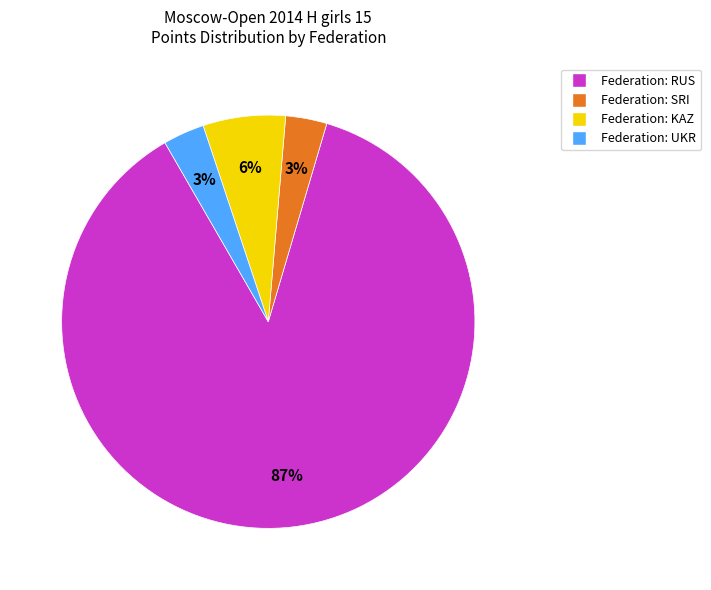

To the nearest percent, what is the average slice percentage?

25%